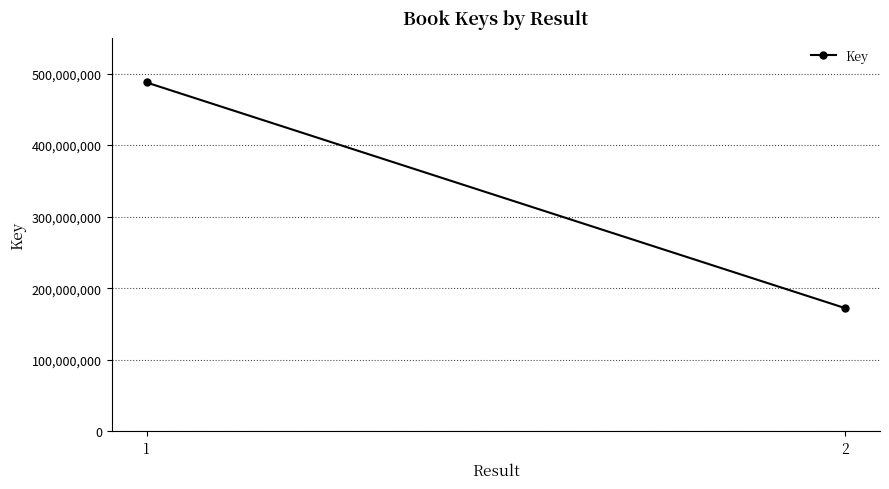

Approximately how many times larger is the value at 2 compared to 1?

0.4